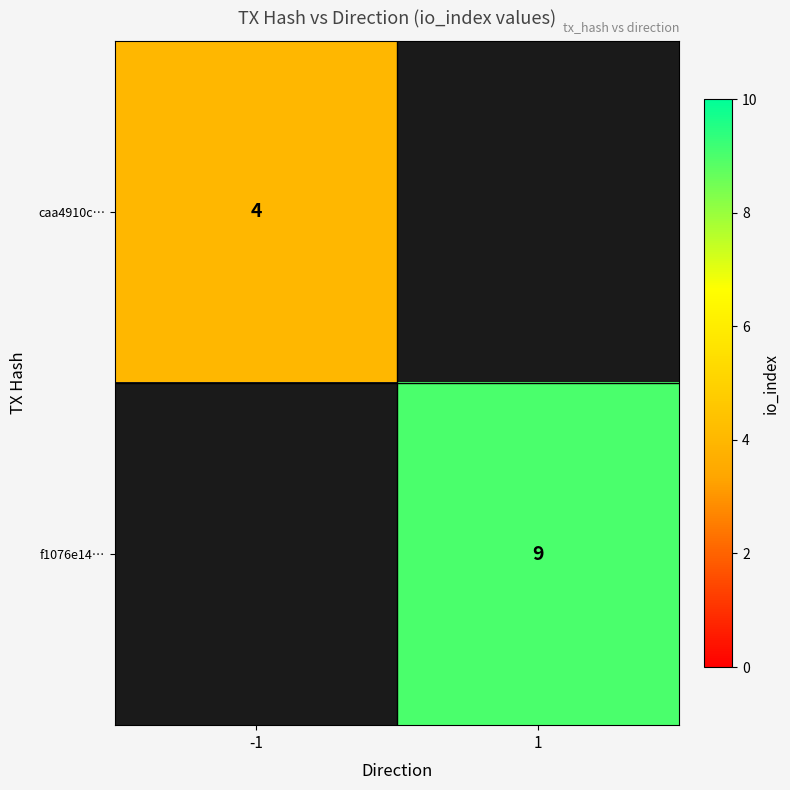

What is the greatest value displayed?

9.0